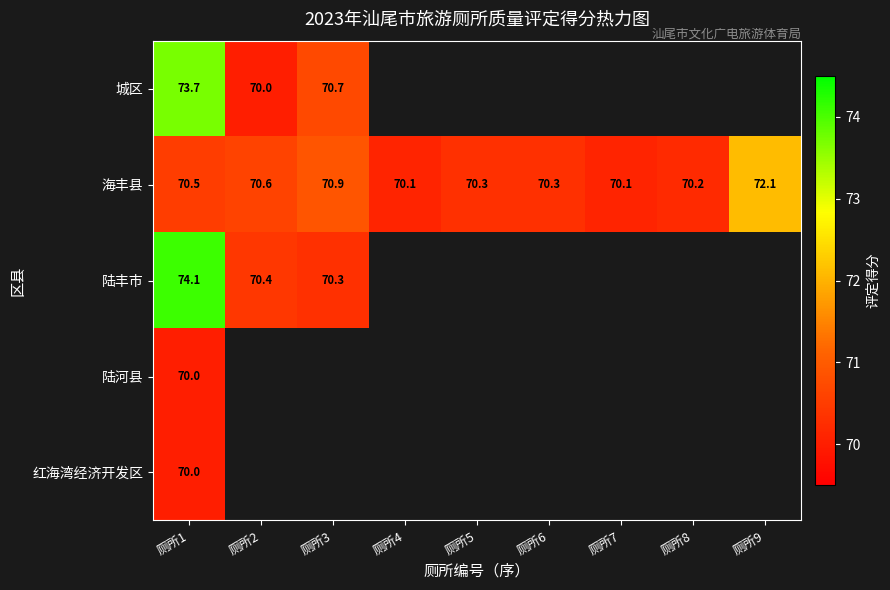

The value of 海丰县 at 厕所1 is 19.0. True or false?

False